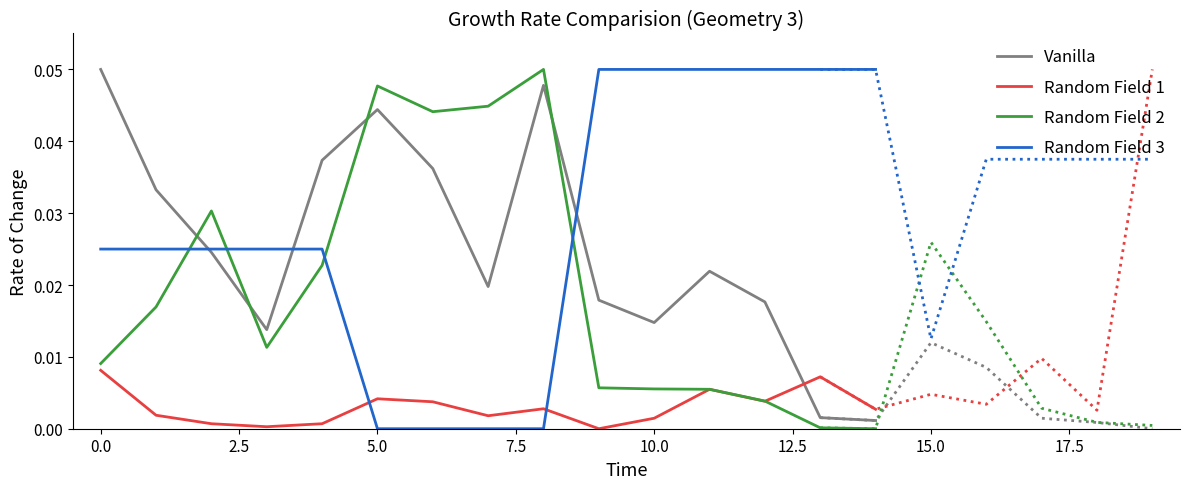

List the series in order of their peak value, lowest first.

Random Field 1, Vanilla, Random Field 2, Random Field 3